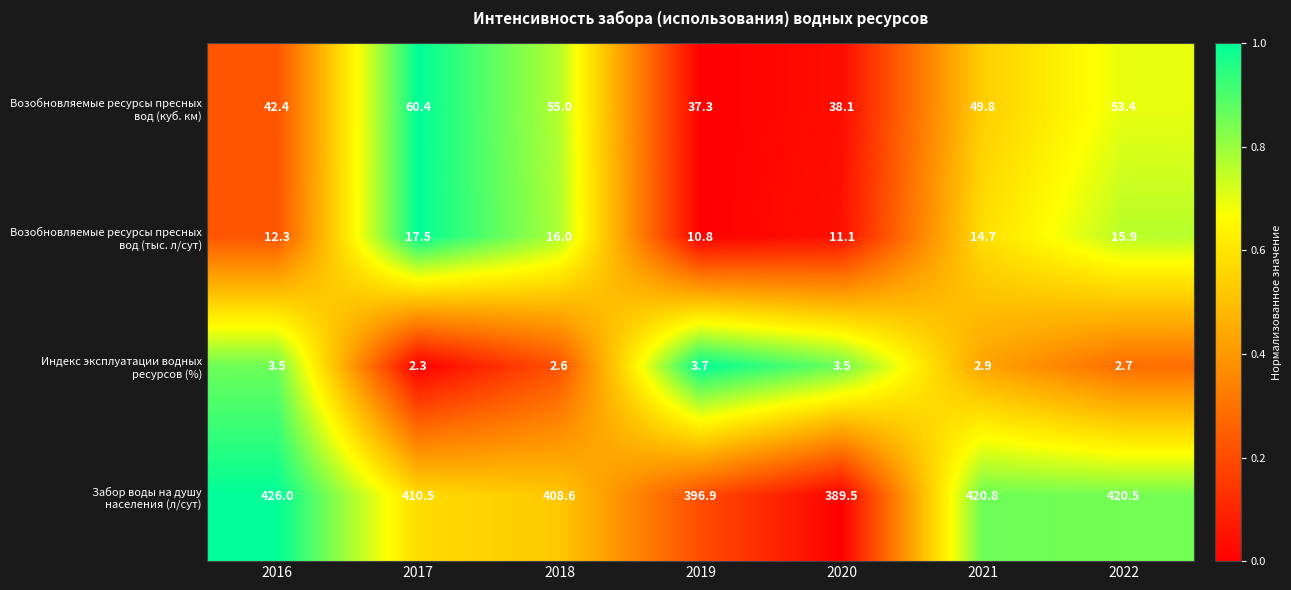

How many series are shown in this chart?

4